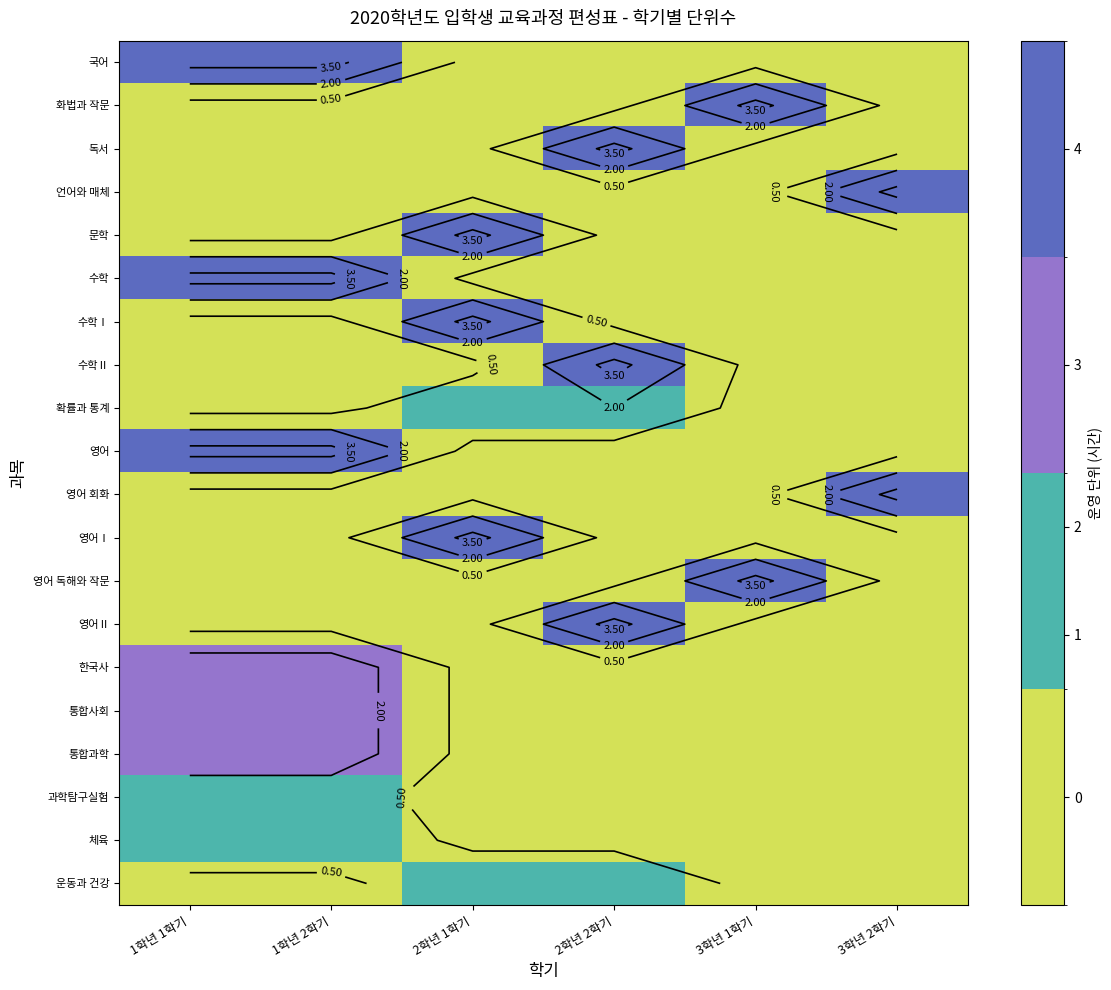

Is it true that 문학 equals 2 at 2학년 1학기?

False